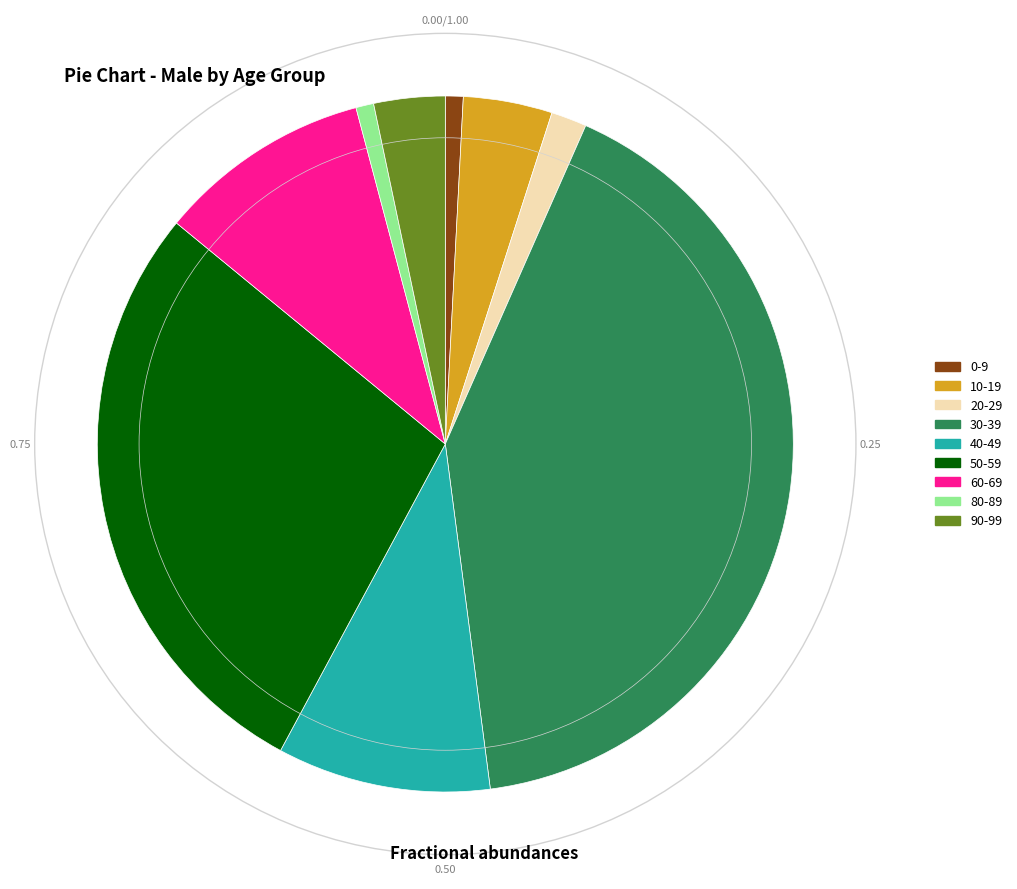

Does any single category account for the majority?

No